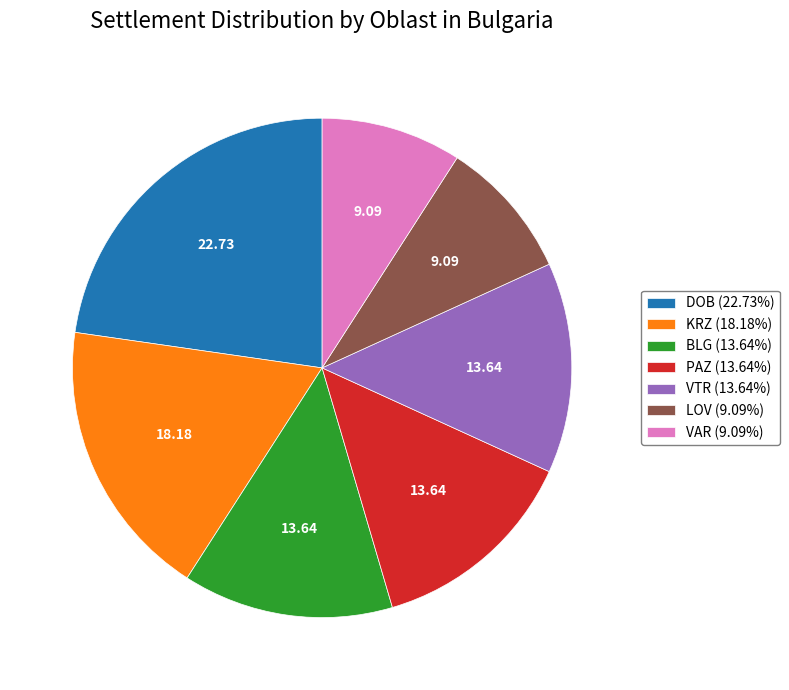

Is there a majority slice in this chart?

No